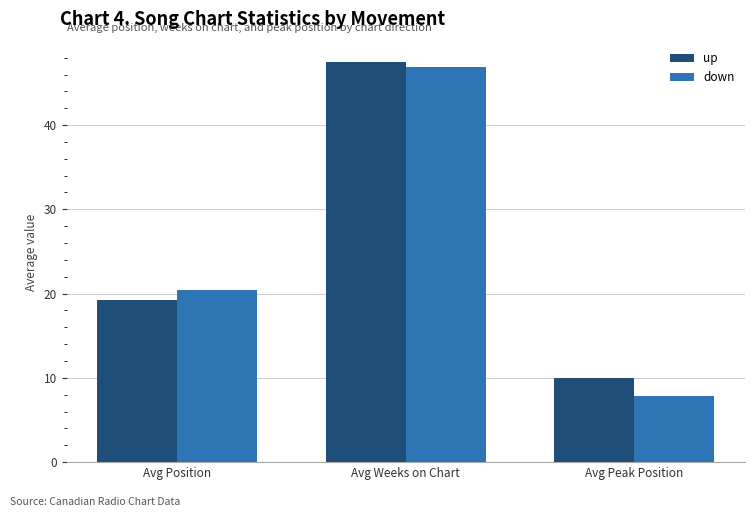

How many bars are there in total?

6